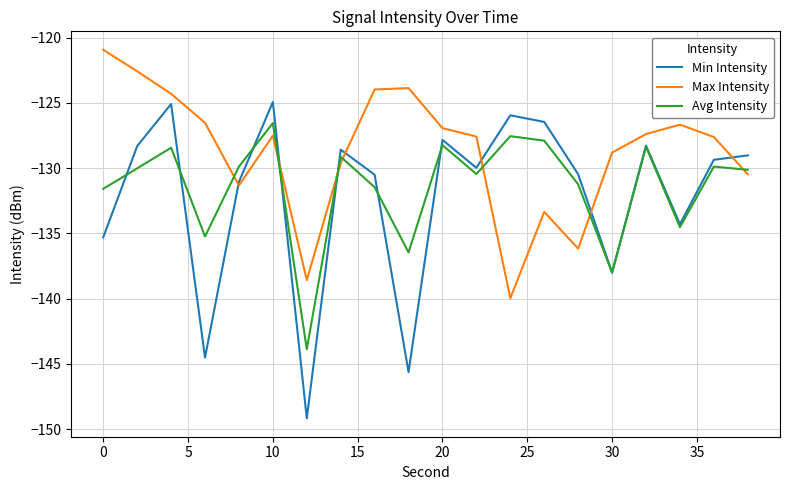

Which series has the largest range (max minus min)?

Min Intensity